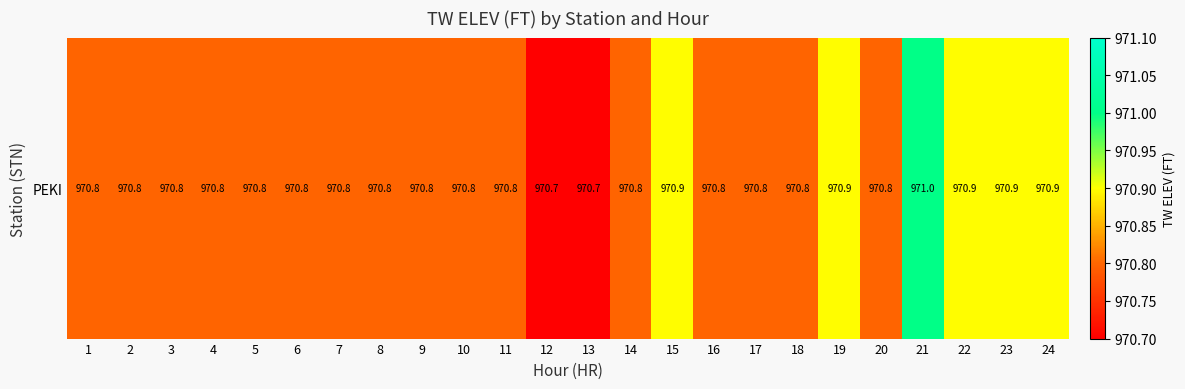

What is the average value?

970.8